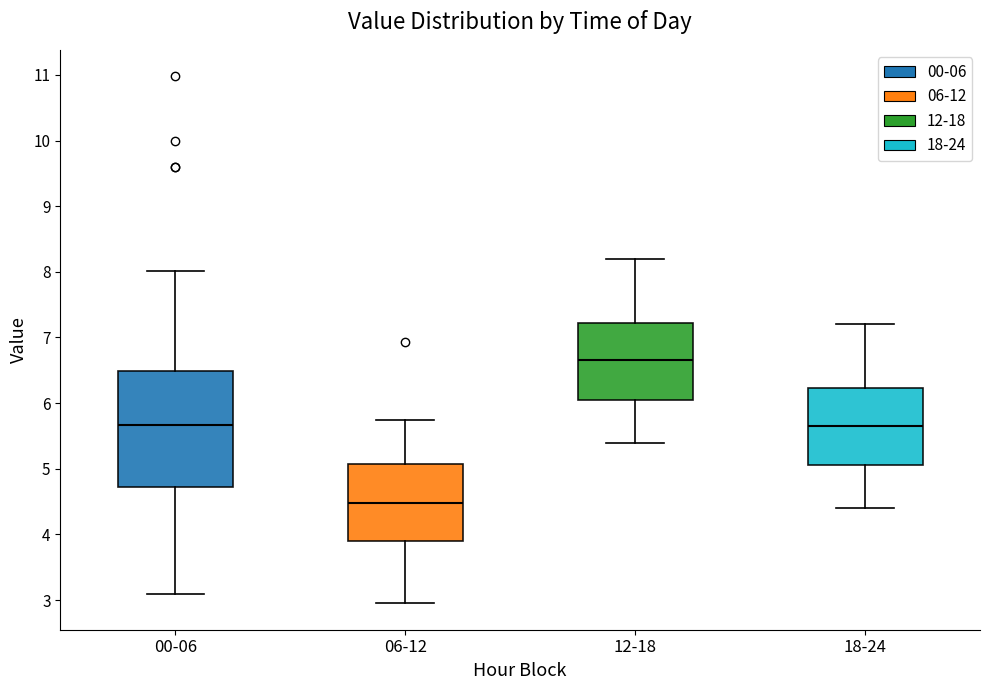

Reading left to right, transcribe this box plot: for each box, give where its median line is, the range the box spans, and where its two whiskers end, as read against the y-axis. The values are not printed on the chart, so give them approximately, as read against the axis.

00-06: median 5.7, box 4.7 to 6.5, whiskers 3.1 to 8.0
06-12: median 4.5, box 3.9 to 5.1, whiskers 3.0 to 5.8
12-18: median 6.7, box 6.1 to 7.2, whiskers 5.4 to 8.2
18-24: median 5.7, box 5.1 to 6.2, whiskers 4.4 to 7.2